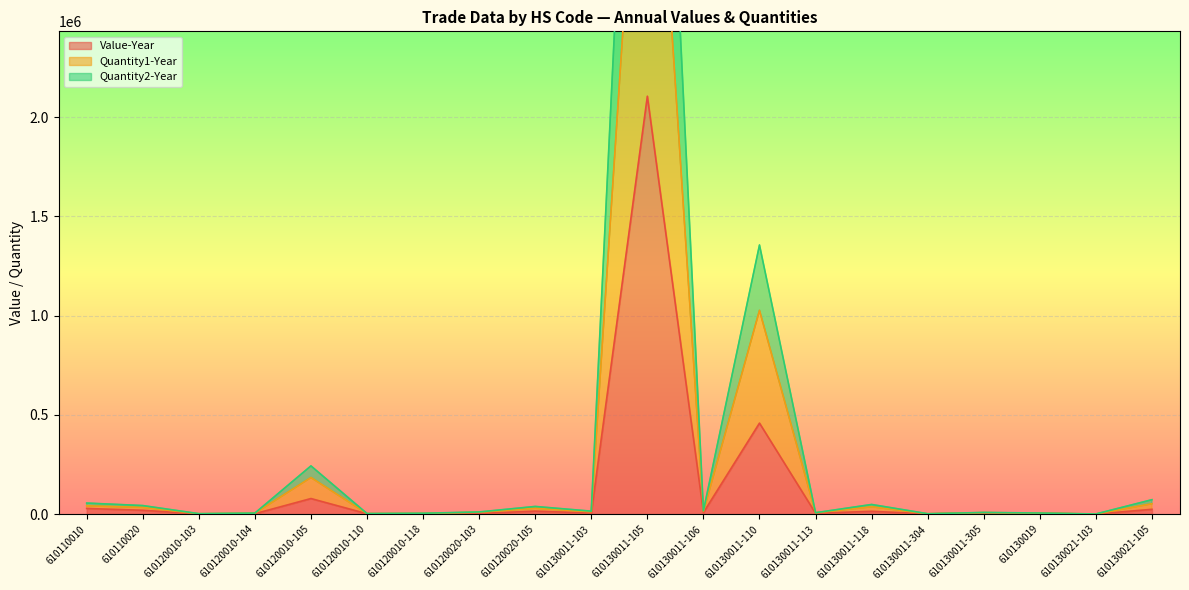

Rank the series by their maximum value, from lowest to highest.

Value-Year, Quantity1-Year, Quantity2-Year